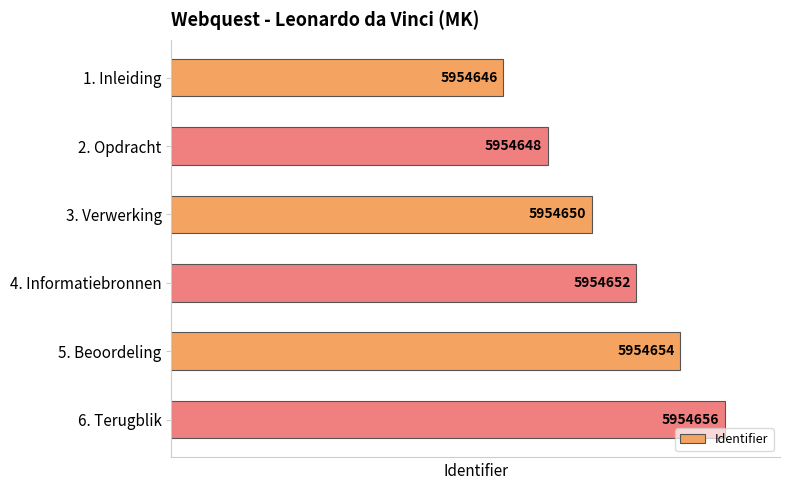

Rank the categories by value from highest to lowest.

6. Terugblik, 5. Beoordeling, 4. Informatiebronnen, 3. Verwerking, 2. Opdracht, 1. Inleiding